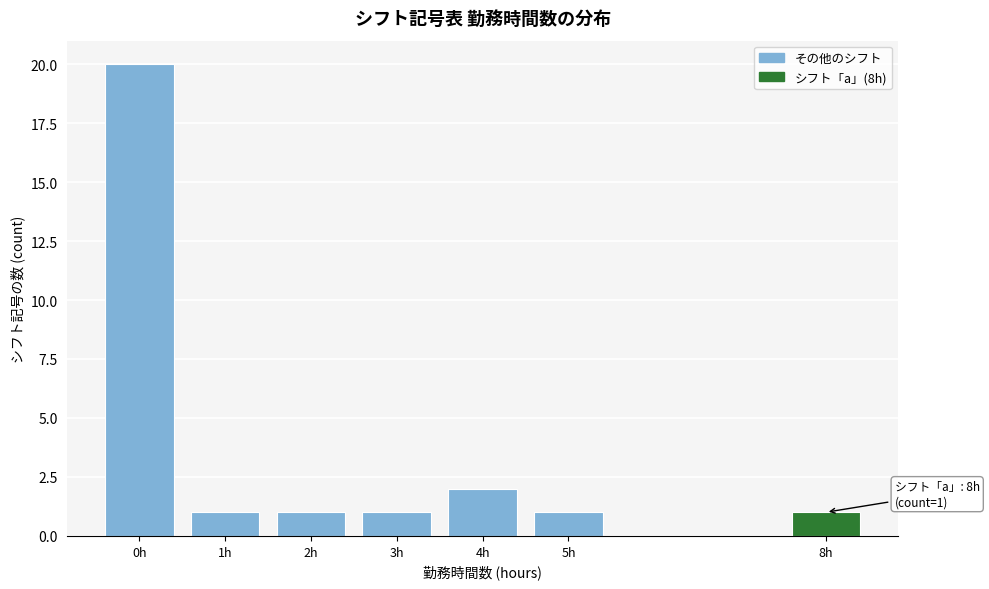

Which range on the x-axis has the tallest bar?

-0.5 to 0.5